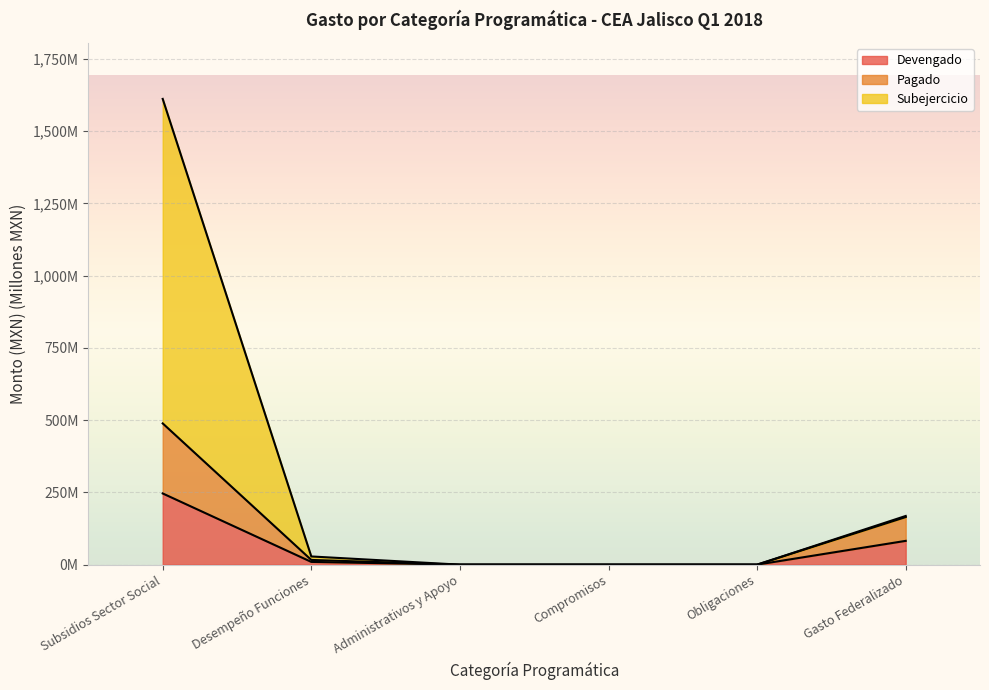

At how many categories does at least one series exceed 613?

1